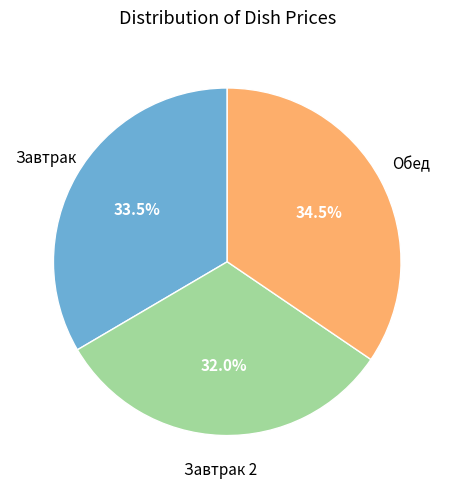

Does any single category account for the majority?

No